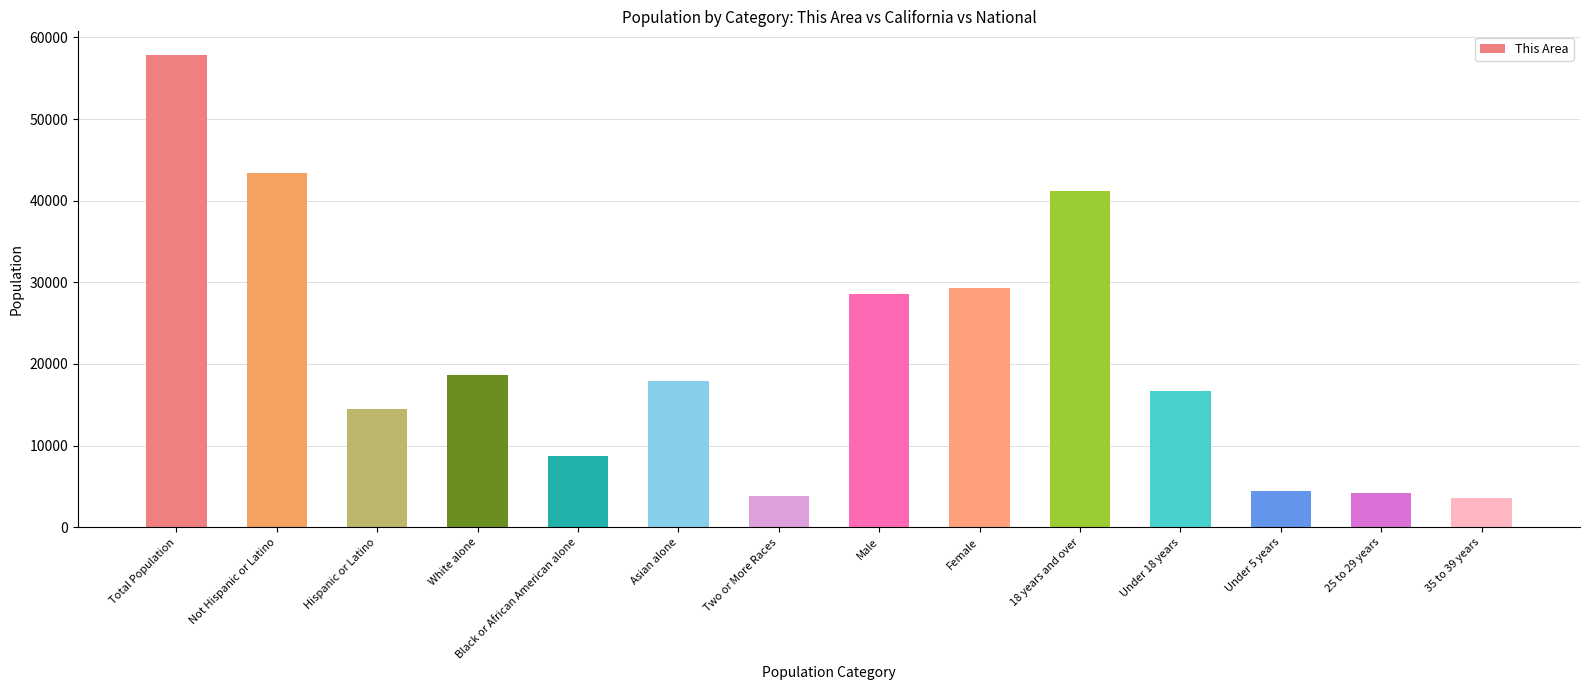

Approximately how many times larger is the value at Under 18 years compared to Two or More Races?

4.3